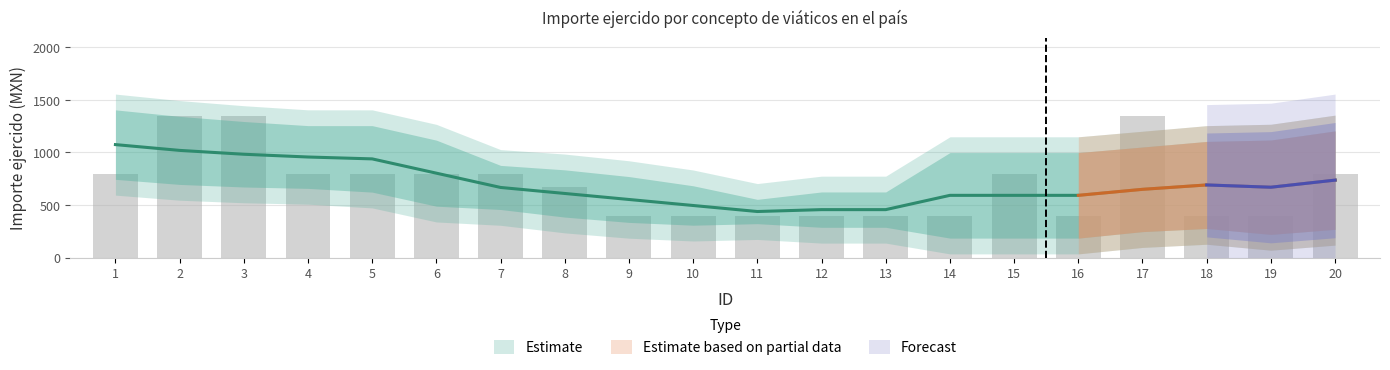

What is the ratio of the value at 2 to the value at 6?

1.7